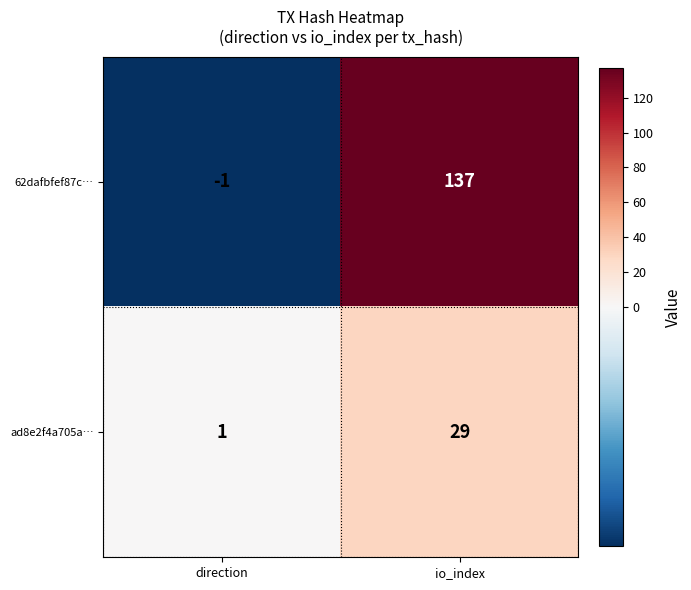

Which series has the widest spread of values?

62dafbfef87c…